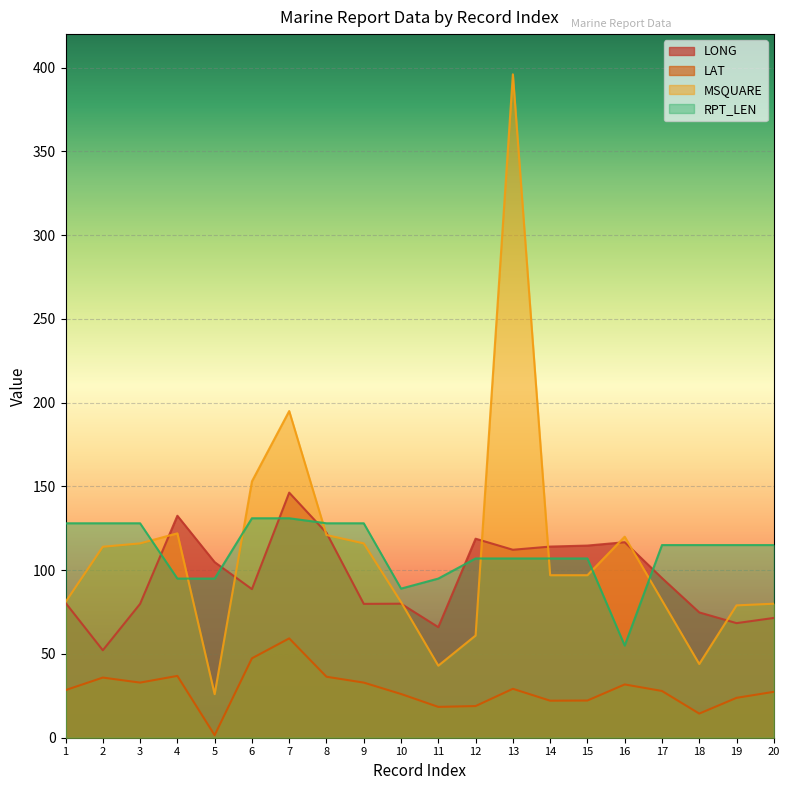

Reading left to right, list all the values displayed in this chart.

LONG: 80.5	52.2	79.9	132.5	104.8	88.7	146.3	122.3	79.9	80.0	66.0	118.8	112.2	114.1	114.7	116.7	95.3	74.8	68.4	71.5
LAT: 28.4	35.9	32.9	36.9	1.5	47.4	59.3	36.4	32.9	26.1	18.4	18.9	29.2	22.1	22.2	31.8	27.9	14.4	23.8	27.4
MSQUARE: 81.0	114.0	116.0	122.0	26.0	153.0	195.0	121.0	116.0	81.0	43.0	61.0	396.0	97.0	97.0	120.0	82.0	44.0	79.0	80.0
RPT_LEN: 128.0	128.0	128.0	95.0	95.0	131.0	131.0	128.0	128.0	89.0	95.0	107.0	107.0	107.0	107.0	55.0	115.0	115.0	115.0	115.0